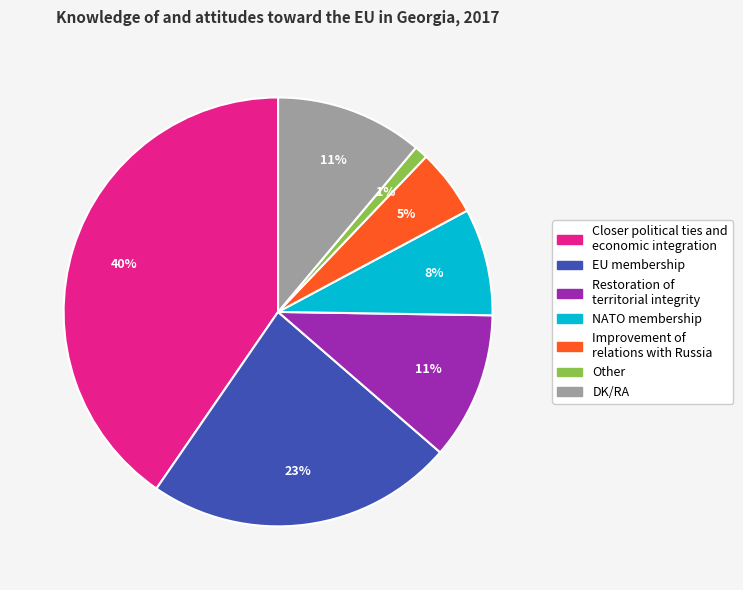

What is the largest slice in the pie chart?

Closer political ties and economic integration